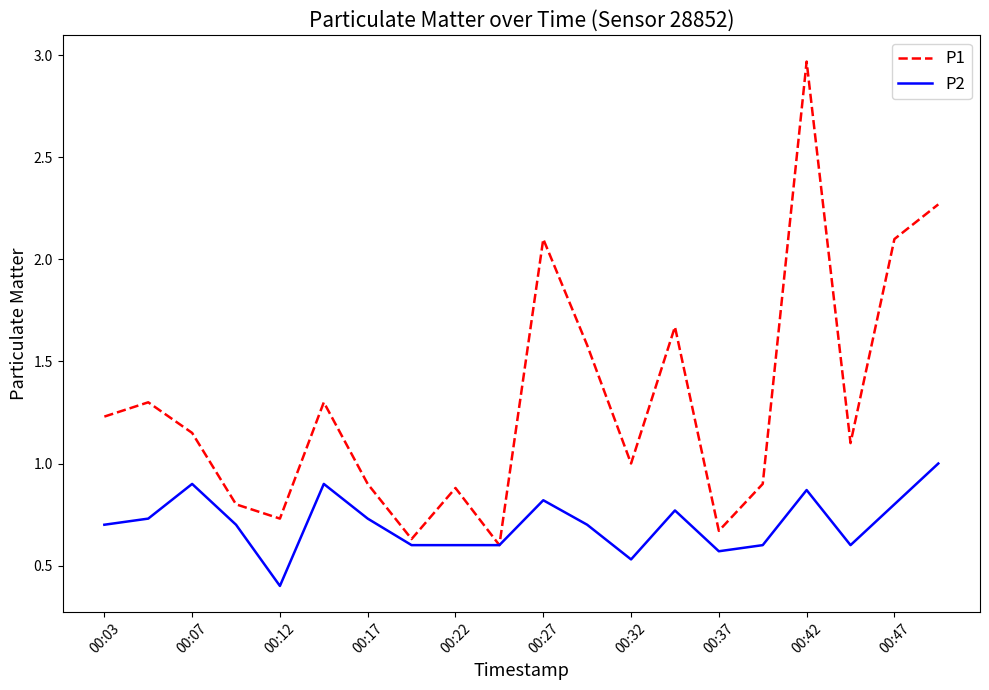

What is the difference between the second highest and second lowest values in the P2 series?

0.4